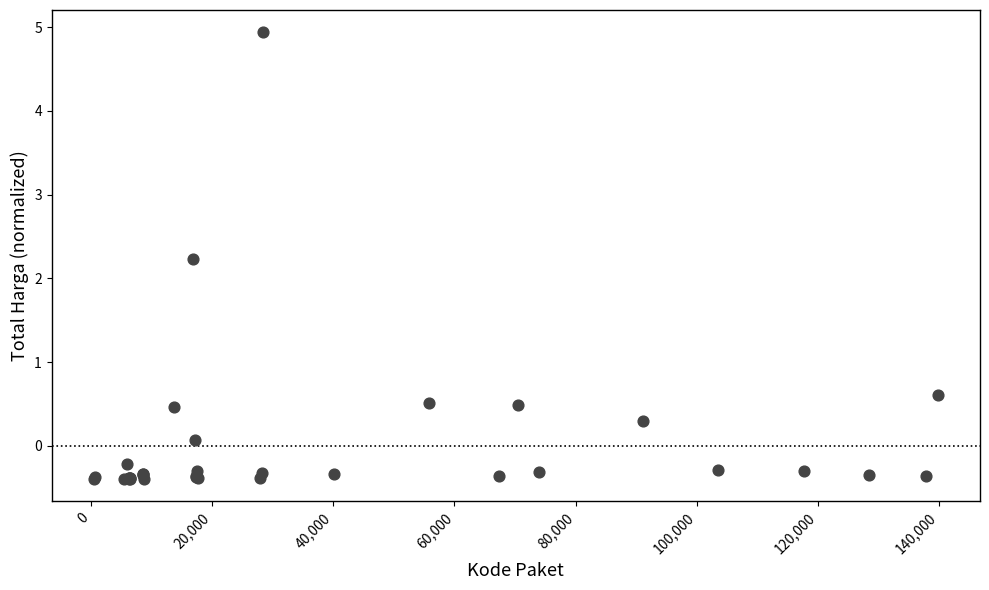

What Y value in the scatter plot is closest to 2?

2.2